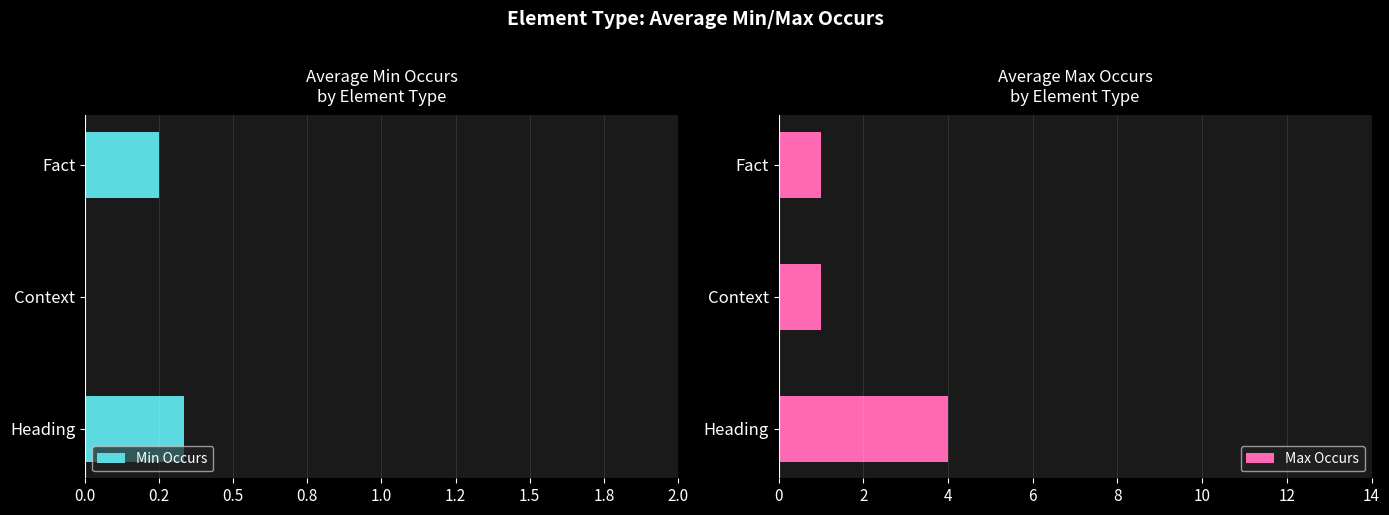

The Max Occurs series shows 1.5 at Fact. True or false?

False